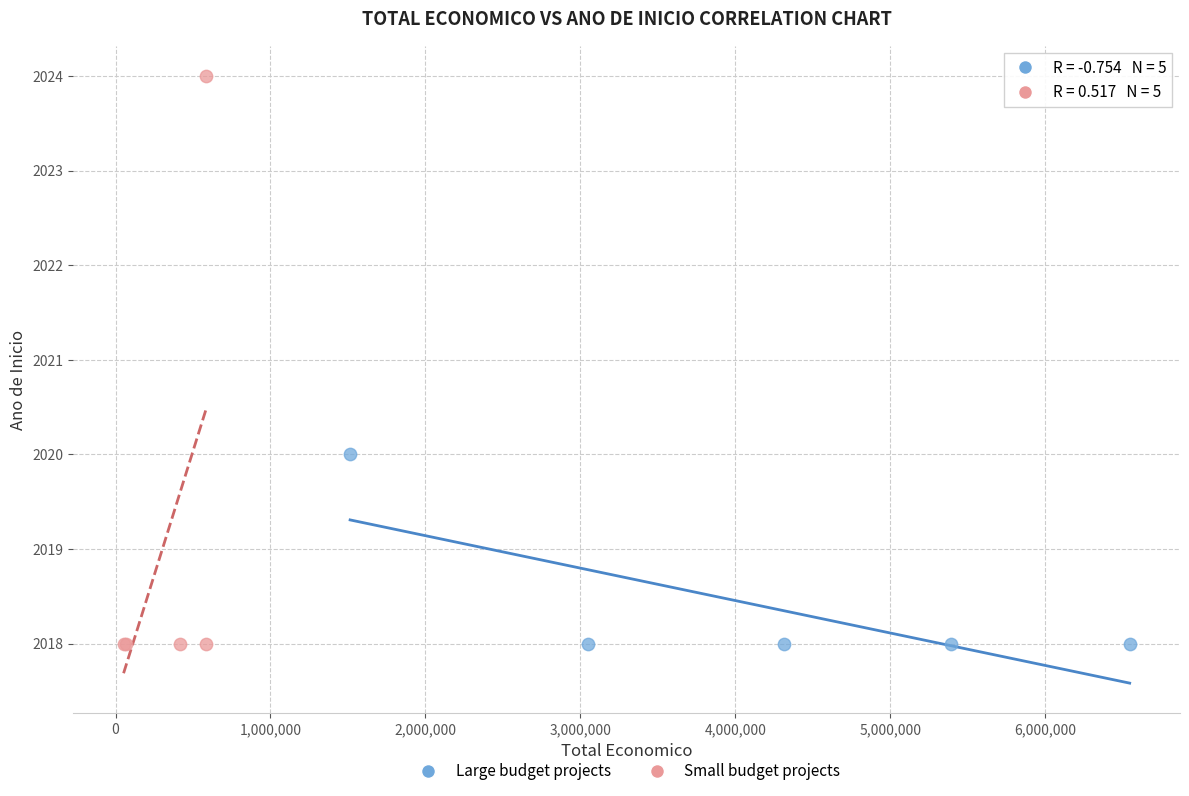

Which series has the largest Y range (max minus min)?

Small budget projects